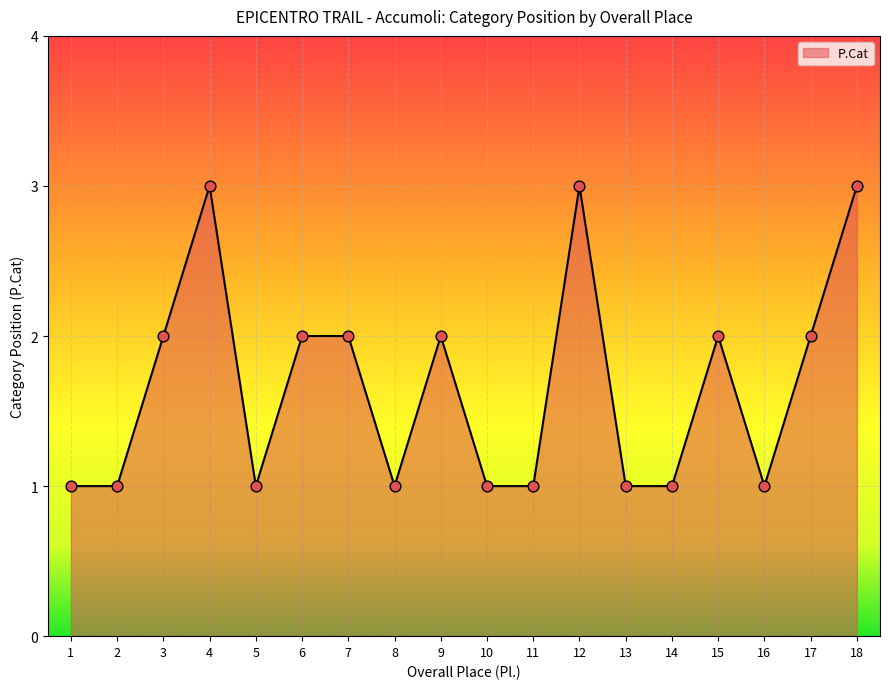

What is the ratio of the value at 17 to the value at 6?

1.0